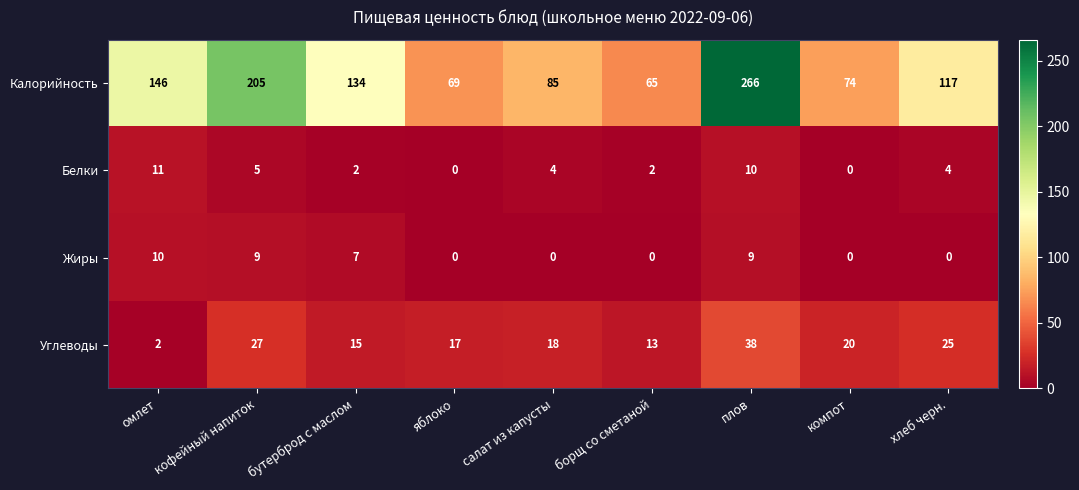

What is the total value across all series at яблоко?

86